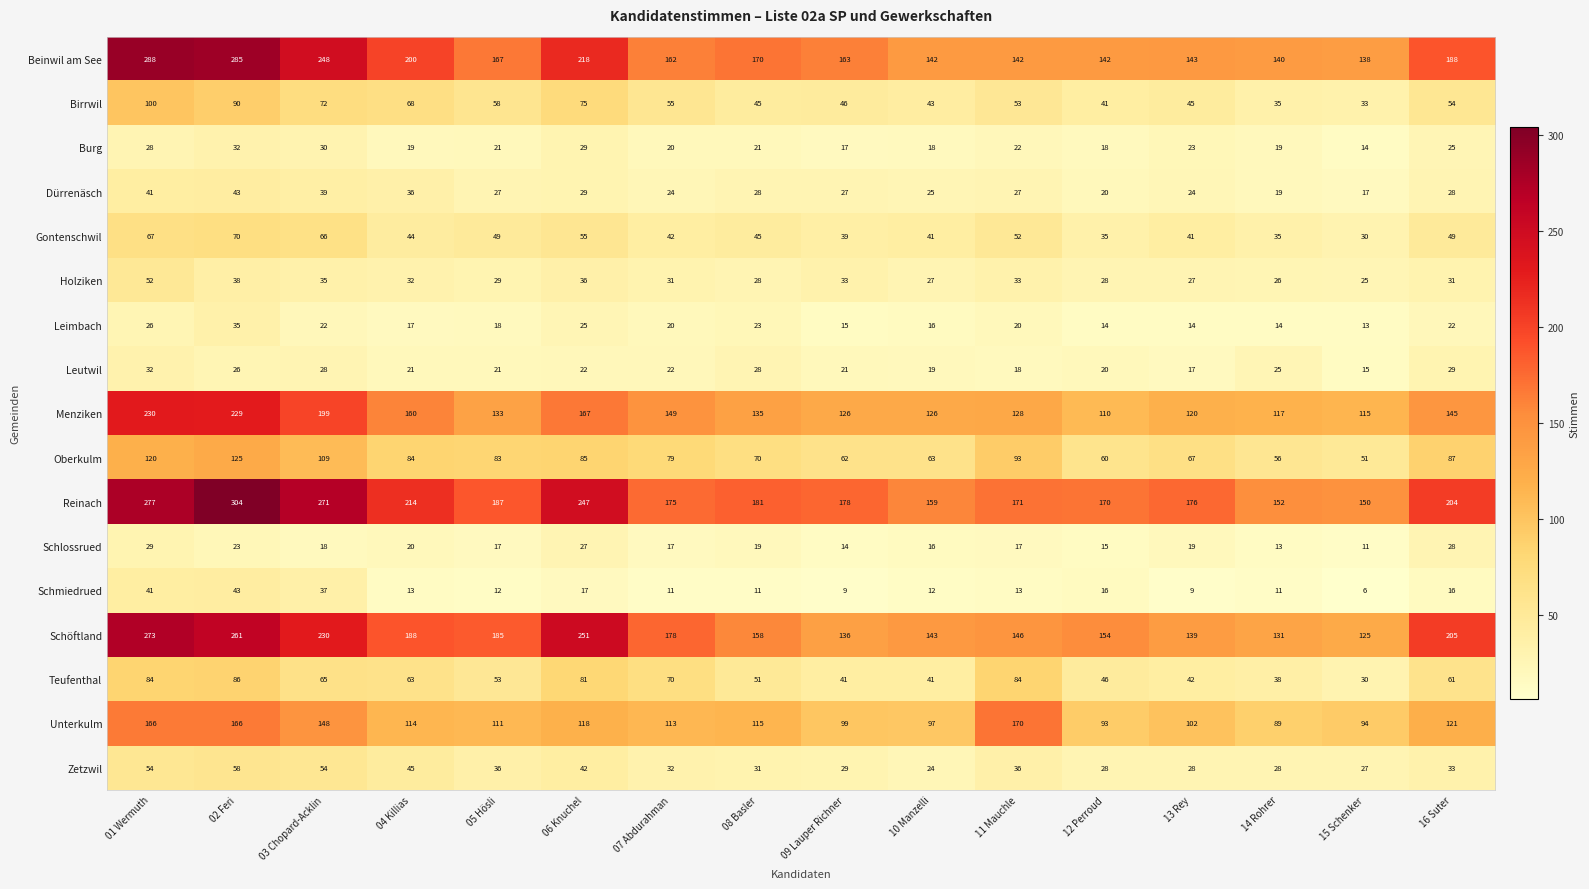

What is the difference between the maximum and minimum values in the Leutwil series?

17